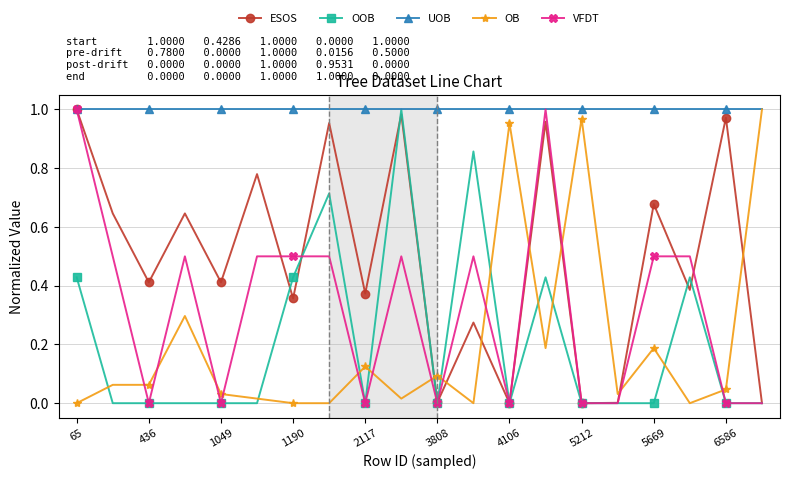

Which series has the largest total across all categories?

UOB